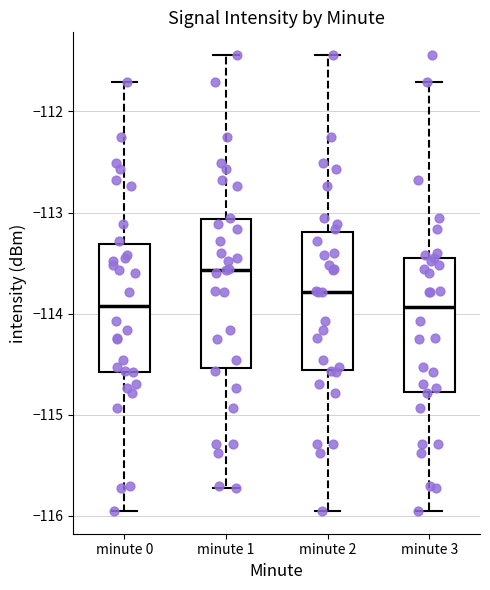

Reading left to right, transcribe this box plot: for each box, give where its median line is, the range the box spans, and where its two whiskers end, as read against the y-axis. The values are not printed on the chart, so give them approximately, as read against the axis.

minute 0: median -113.9, box -114.6 to -113.3, whiskers -116.0 to -111.7
minute 1: median -113.6, box -114.5 to -113.1, whiskers -115.7 to -111.4
minute 2: median -113.8, box -114.6 to -113.2, whiskers -116.0 to -111.4
minute 3: median -113.9, box -114.8 to -113.5, whiskers -116.0 to -111.7